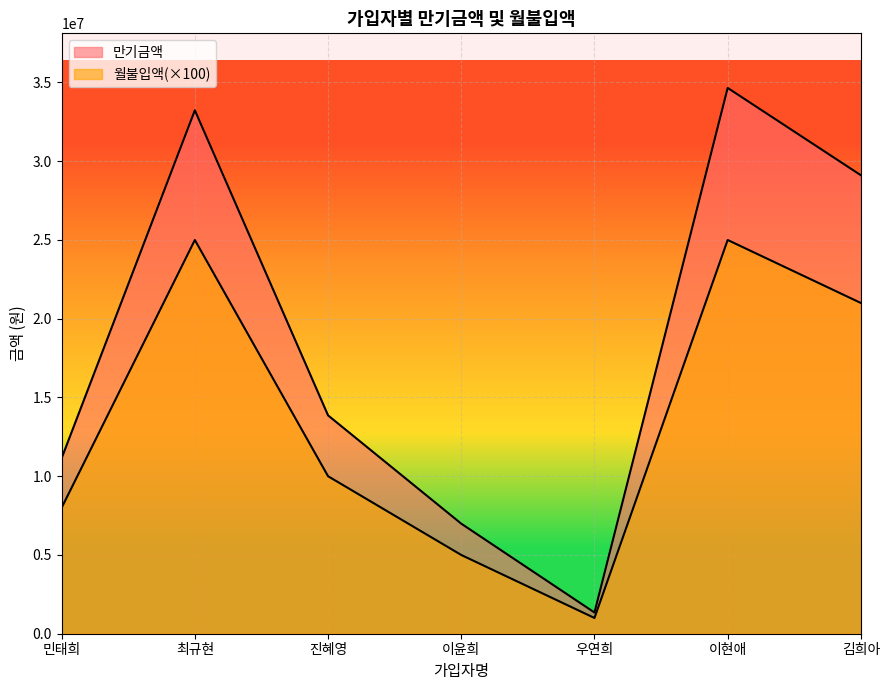

How many data points in 만기금액 are above 13863000?

3